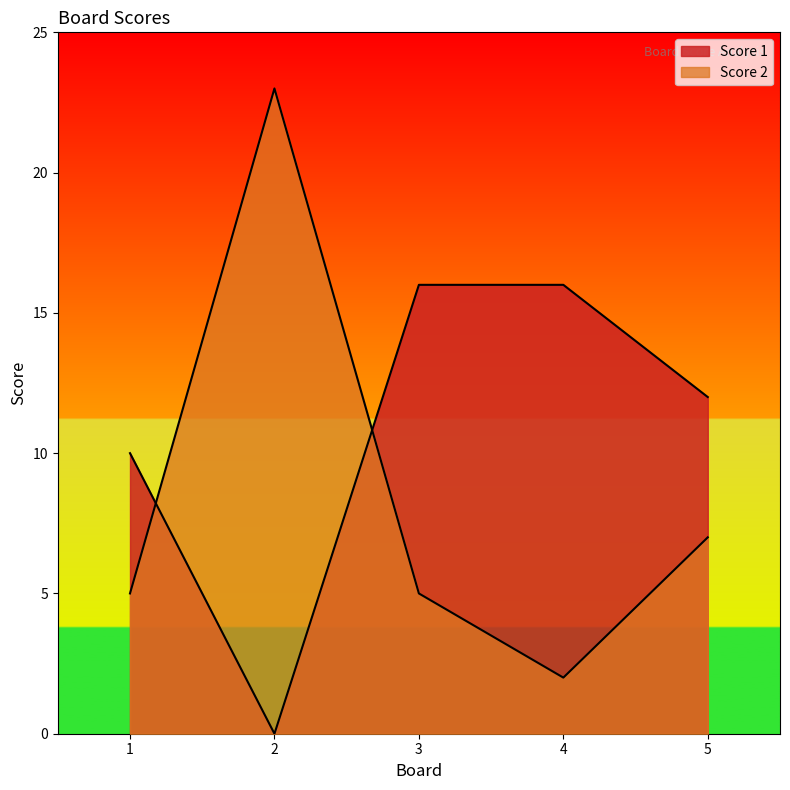

Where does the Score 1 series first go above 12?

3